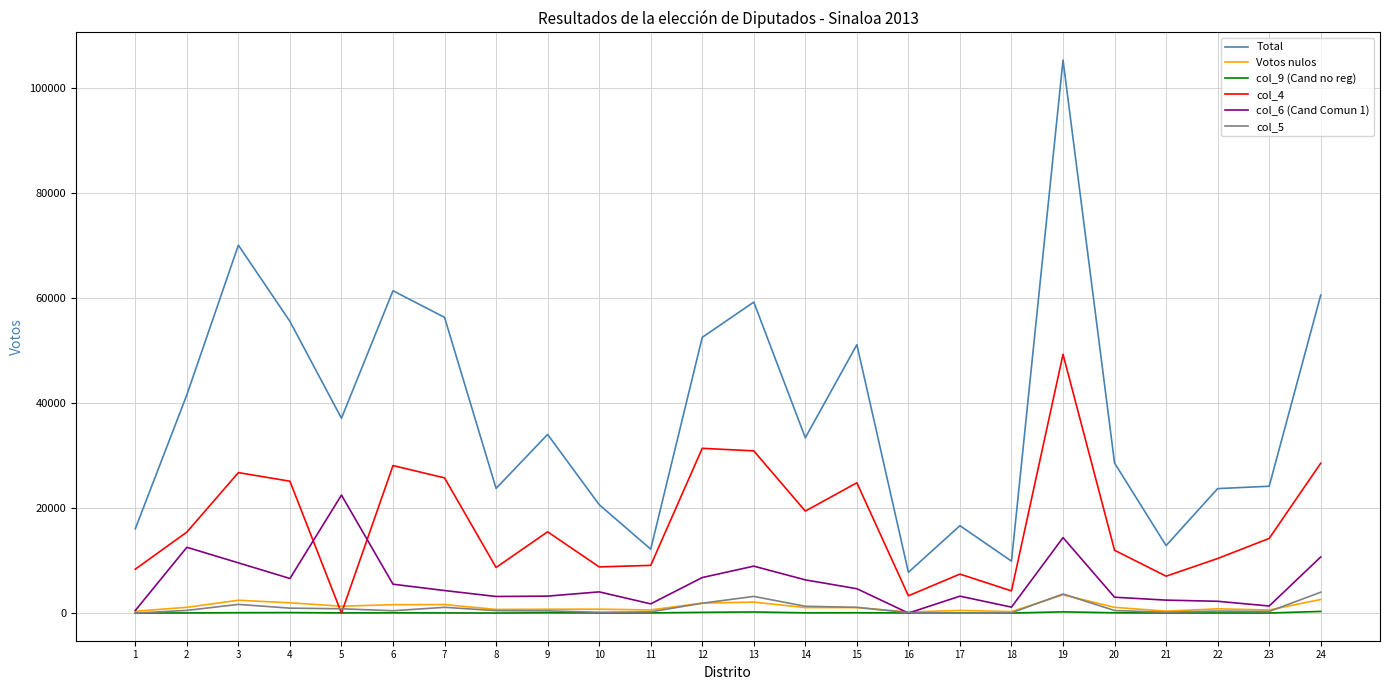

Which series changed the most between 16 and 18?

Total